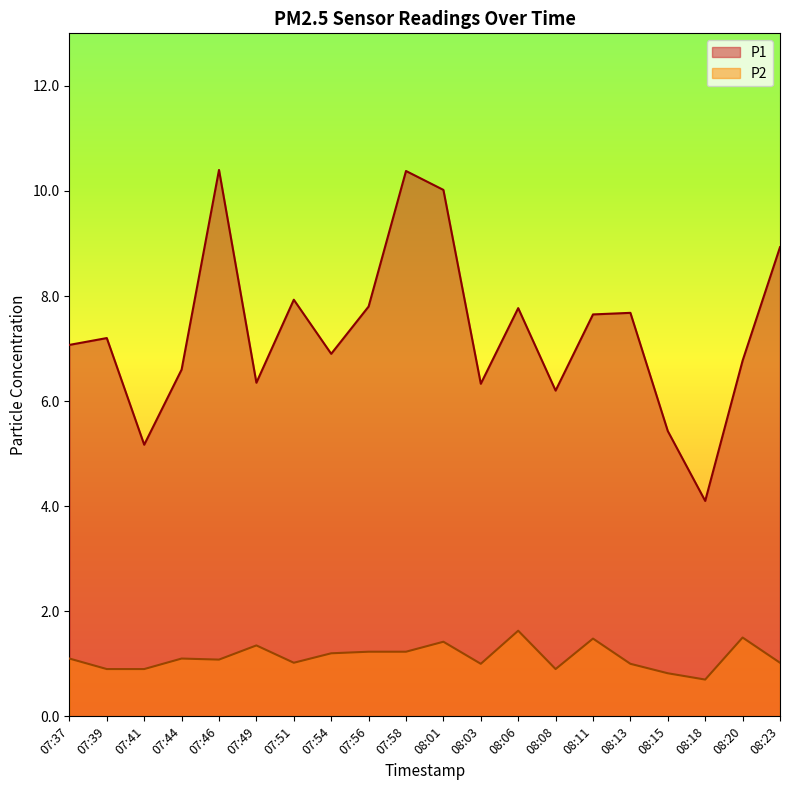

What is the sum of the P1 values at 07:56 and 08:03?

14.1